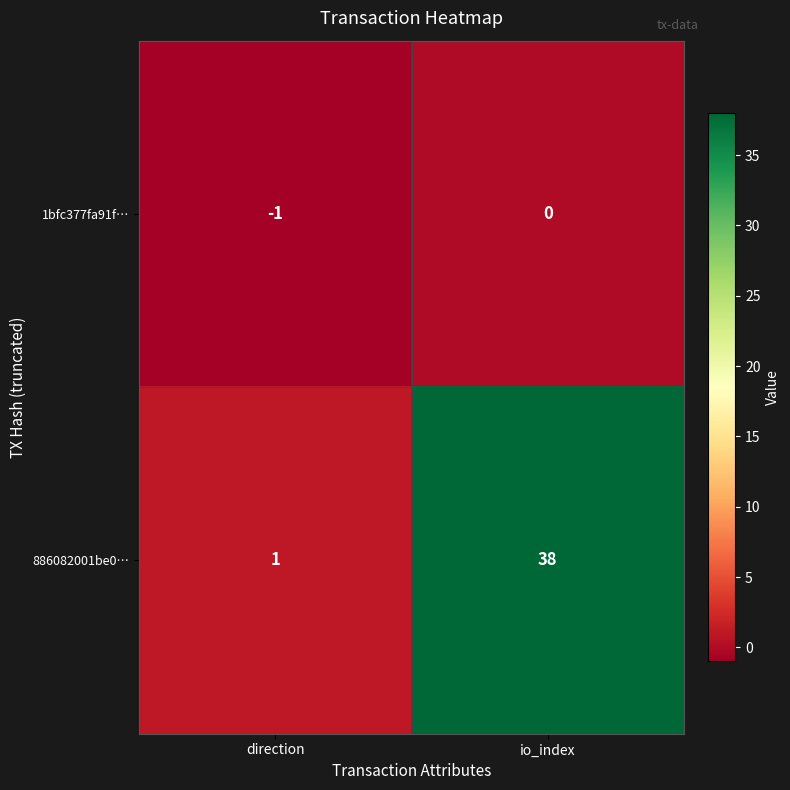

Which series has the largest total across all categories?

886082001be0…